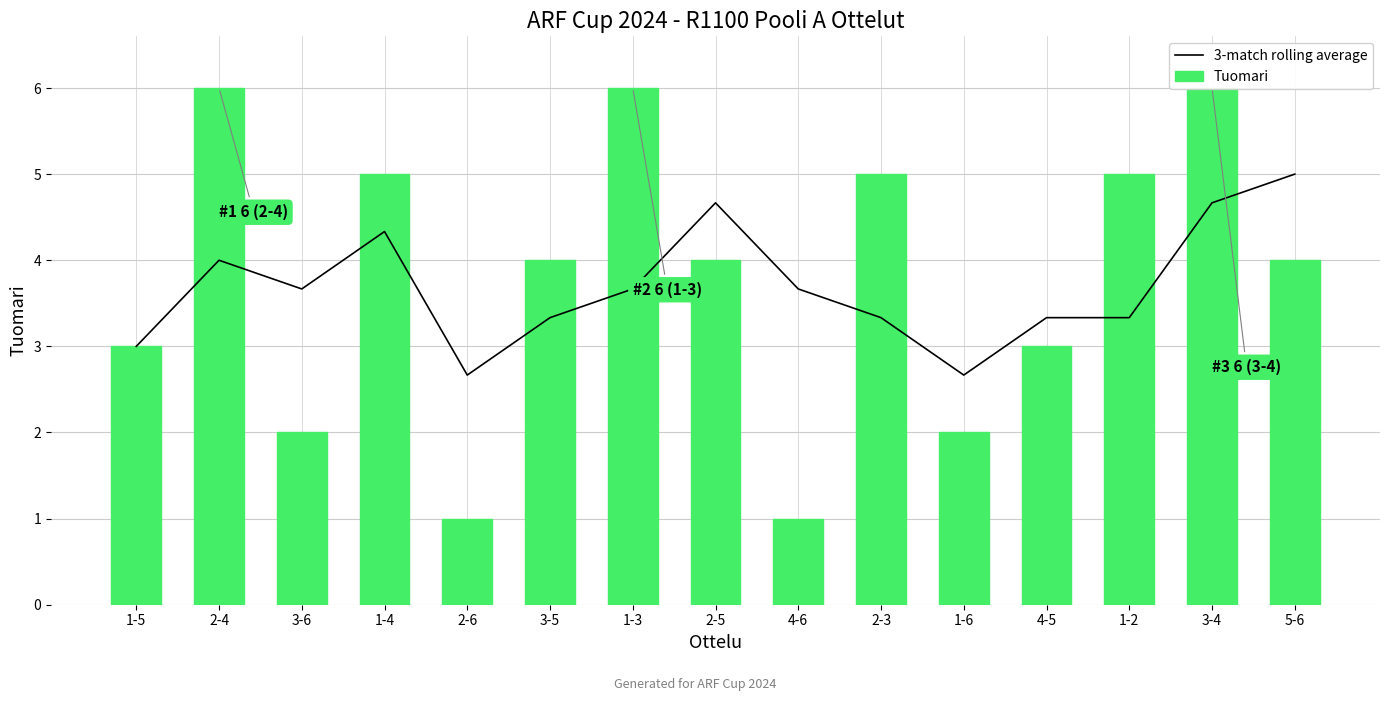

What is the total value across all series at 3-6?

5.7